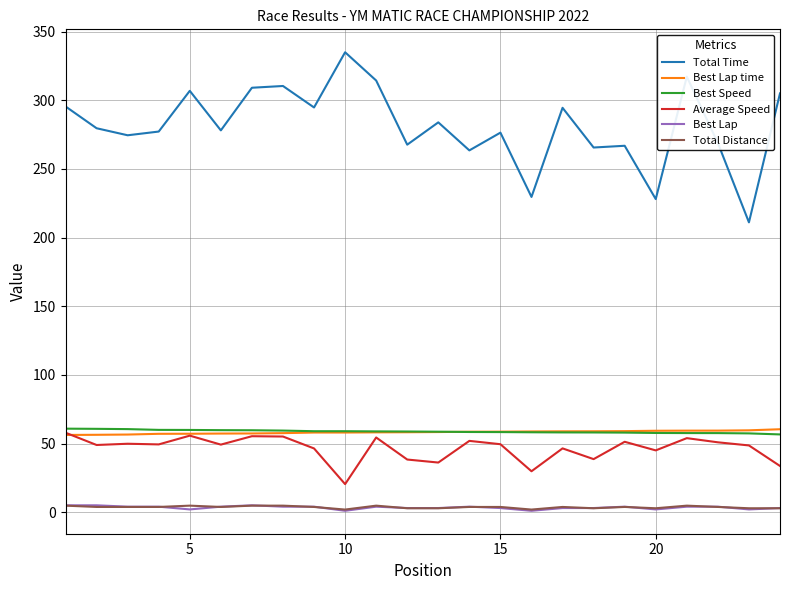

Which series has the largest total across all categories?

Total Time